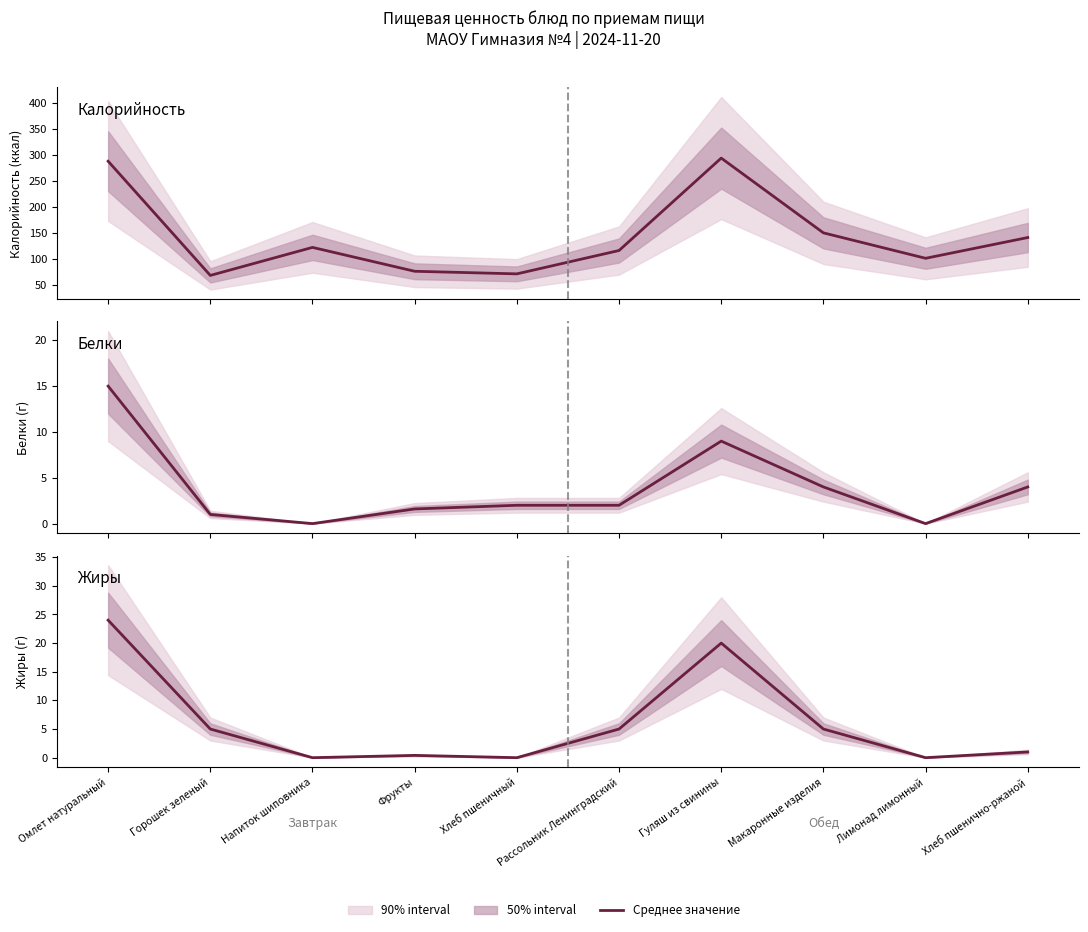

Which category has the lowest value in the Жиры series?

Напиток шиповника